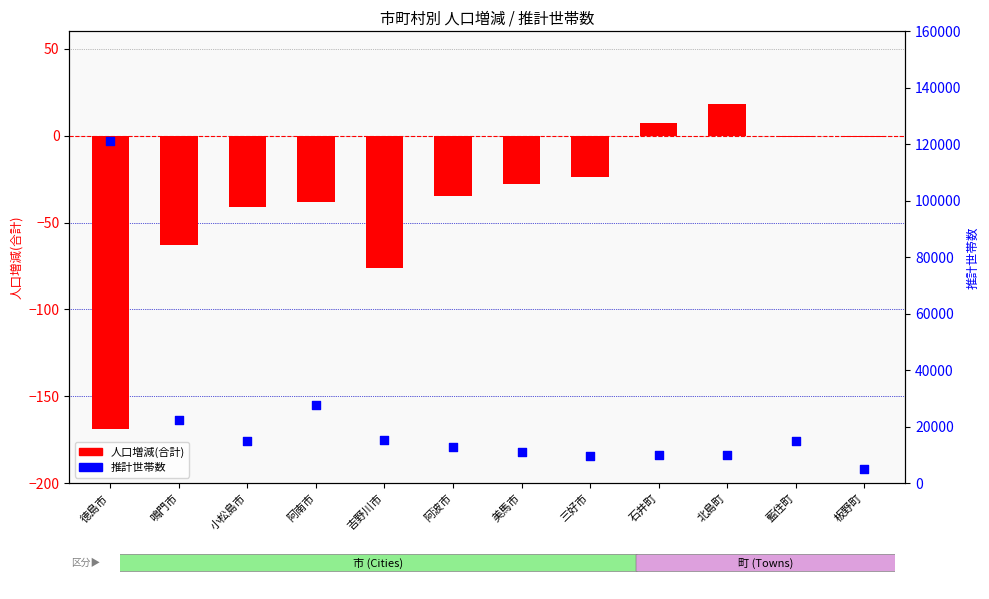

What are all the series names shown in the legend?

人口増減(合計), 推計世帯数